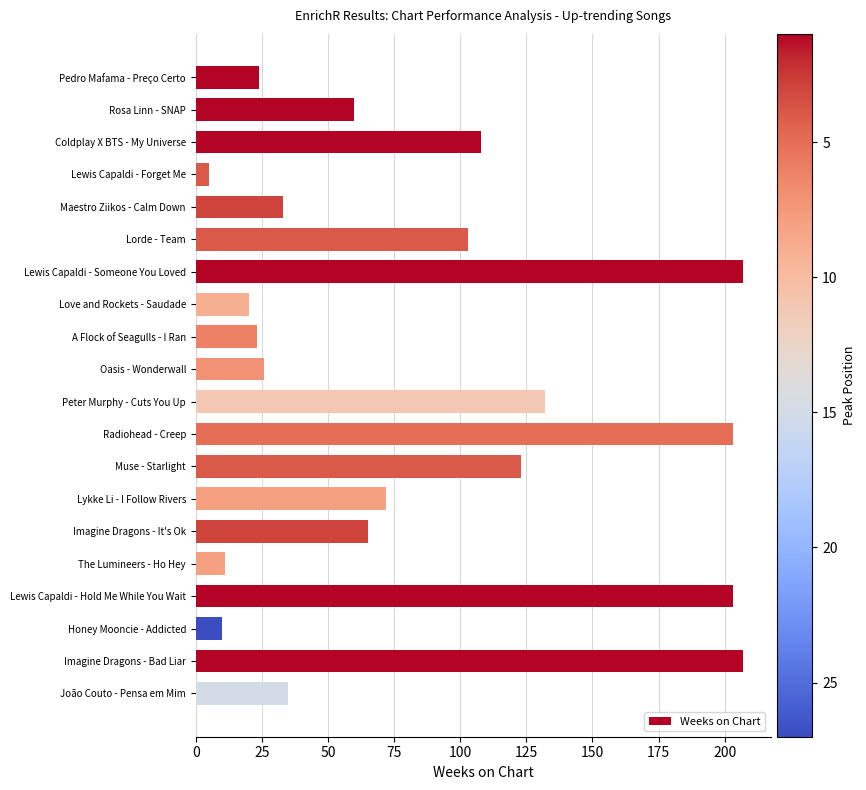

What value does the data have at Lewis Capaldi - Someone You Loved?

207